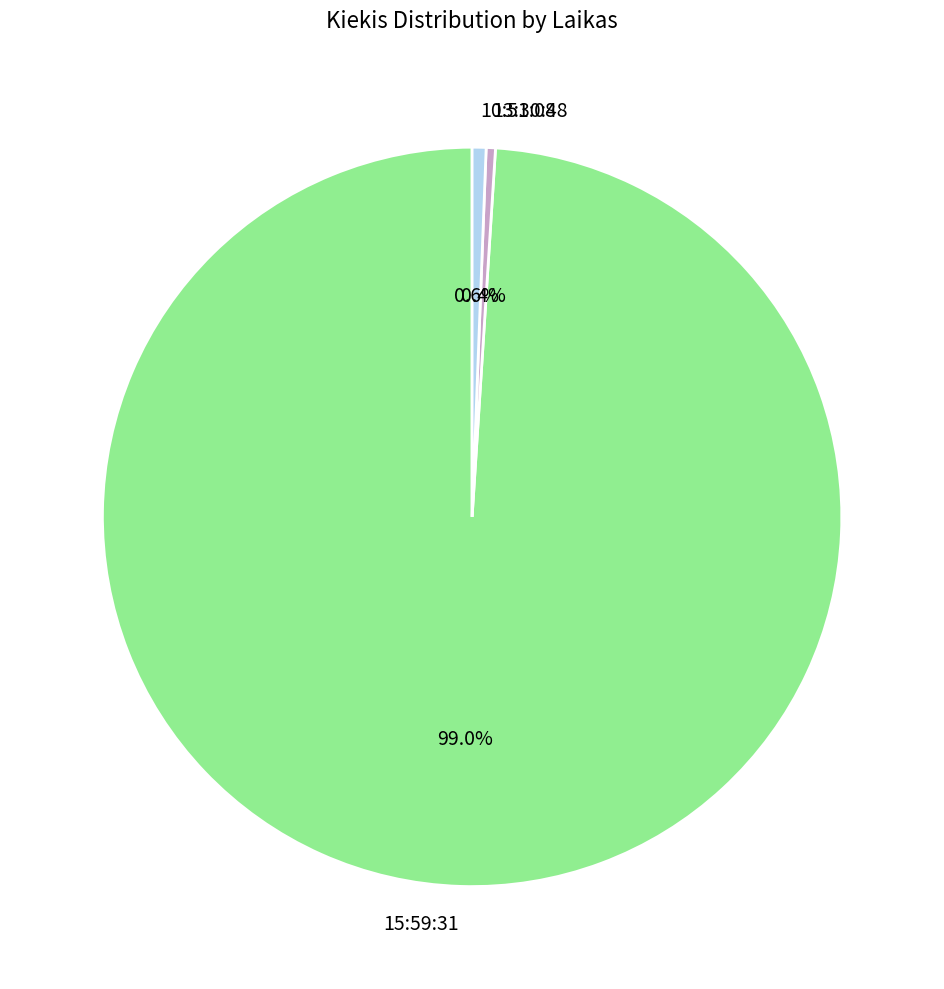

What is the largest slice in the pie chart?

15:59:31